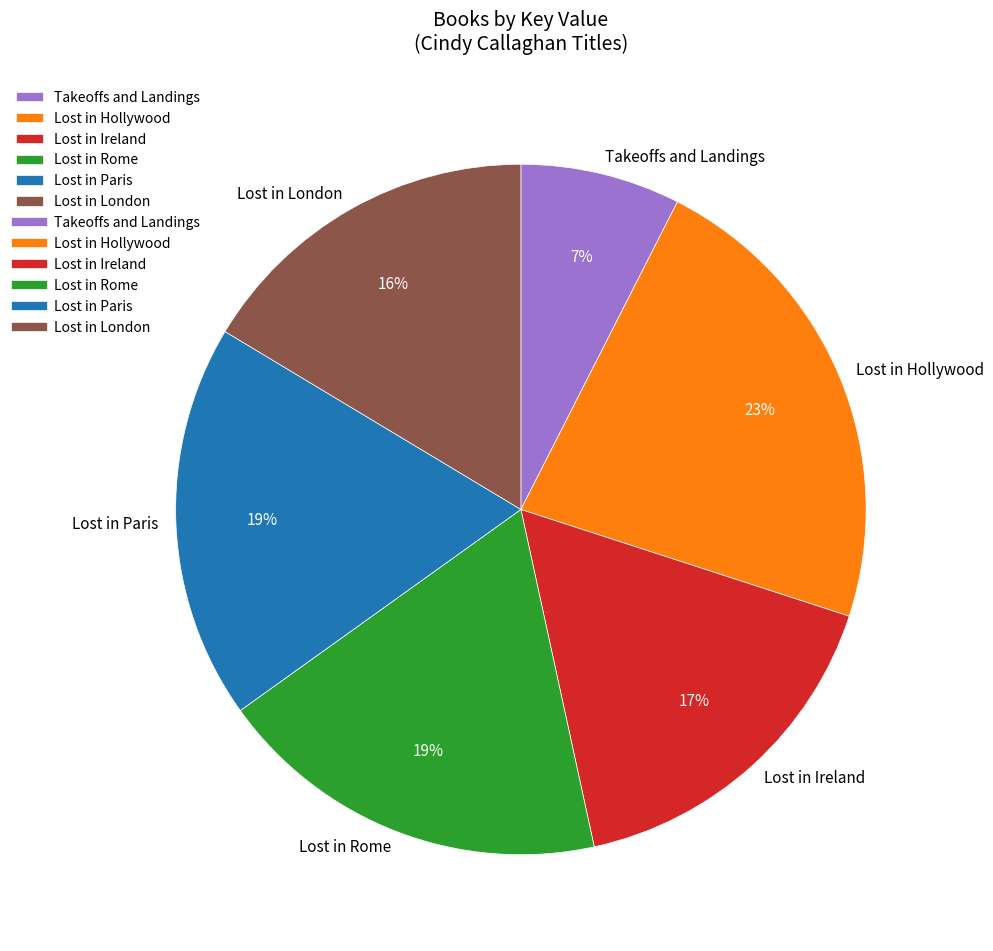

Does Lost in Hollywood represent more than half of the total?

No